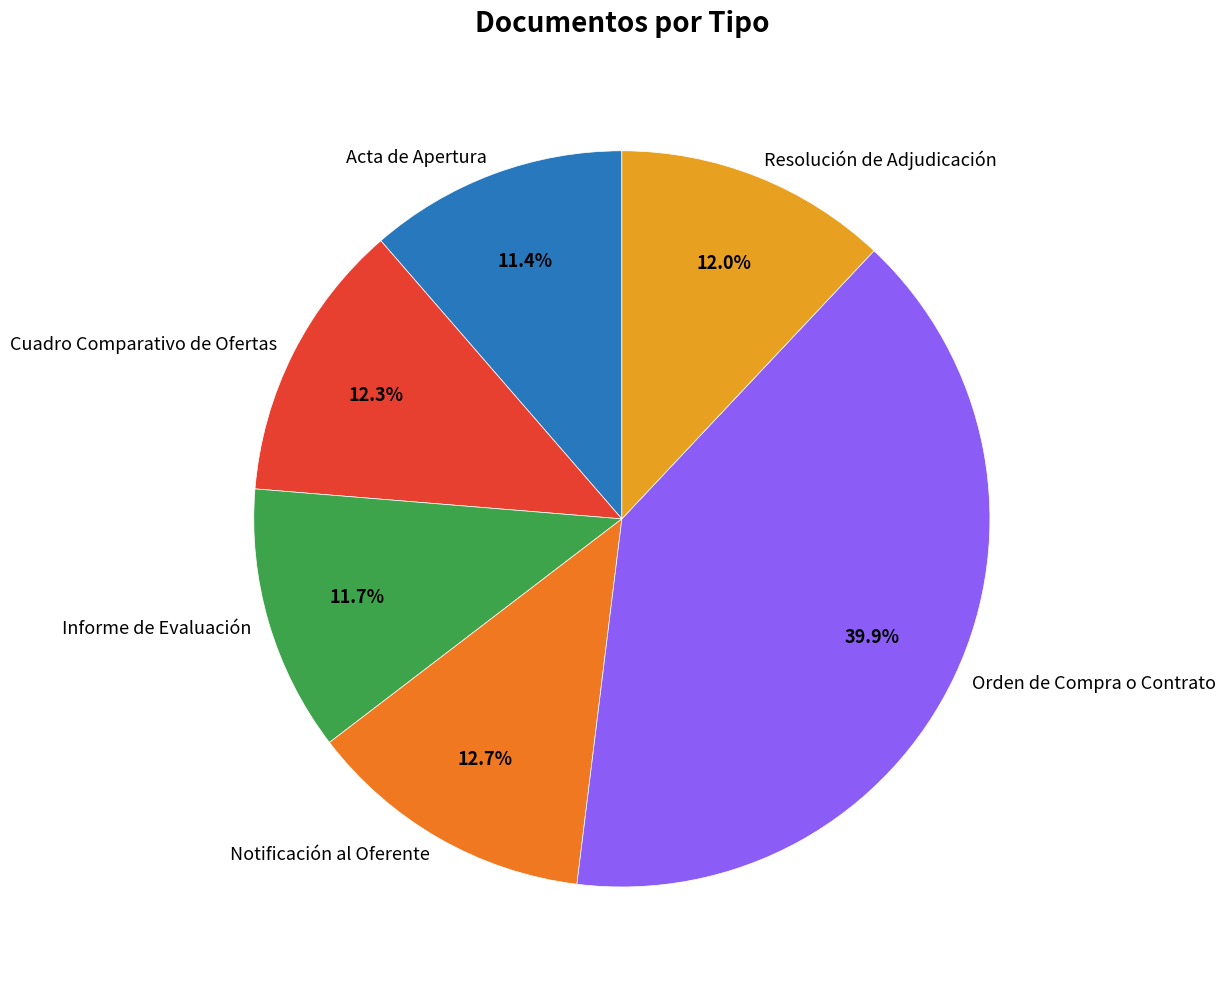

To the nearest percent, what portion does Orden de Compra o Contrato represent?

40%